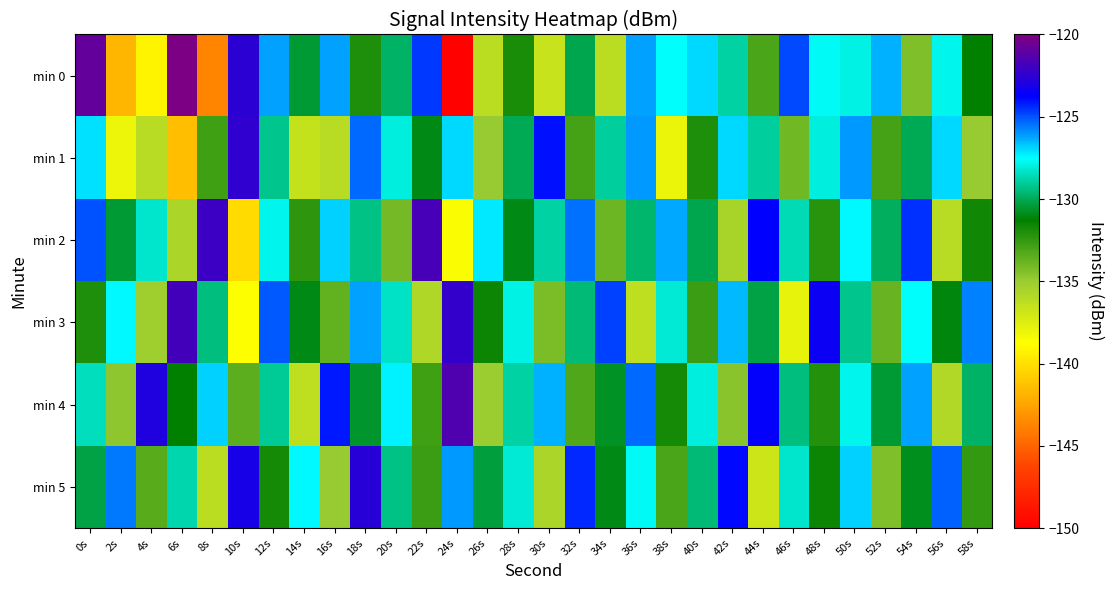

Which category has the highest value across all series?

6s